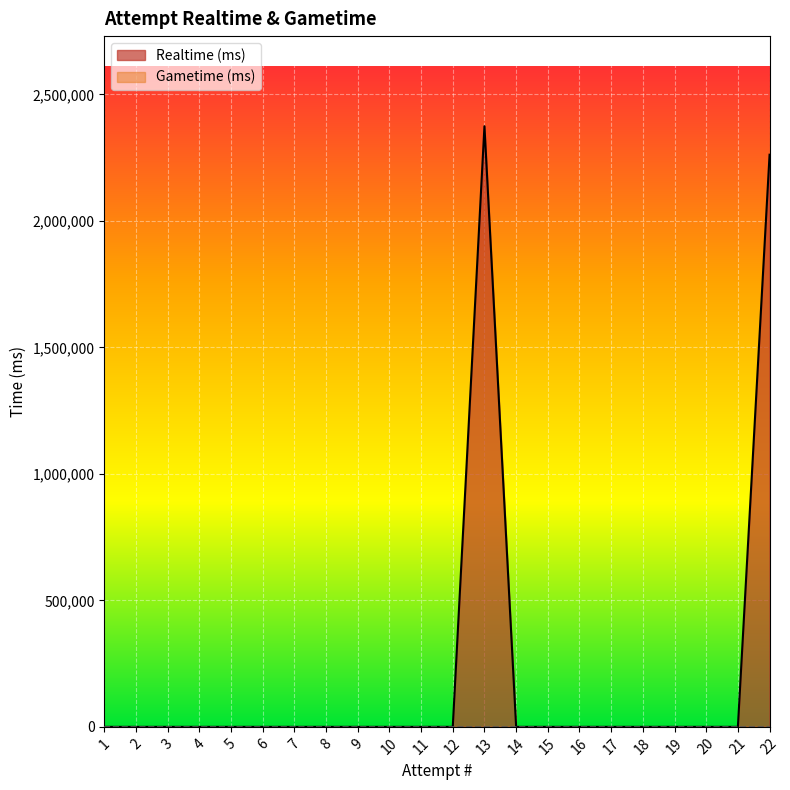

Does the chart display data point markers on the line(s)?

No